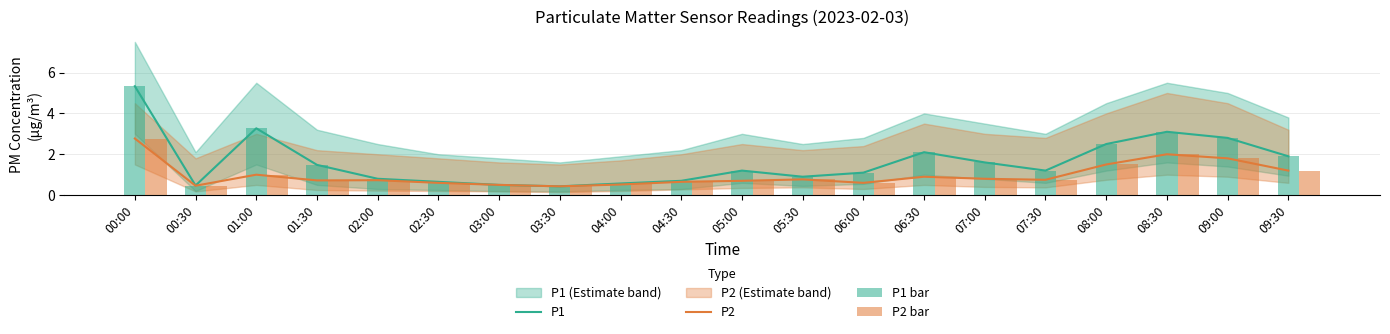

Which has a higher value, 08:30 or 09:00?

08:30